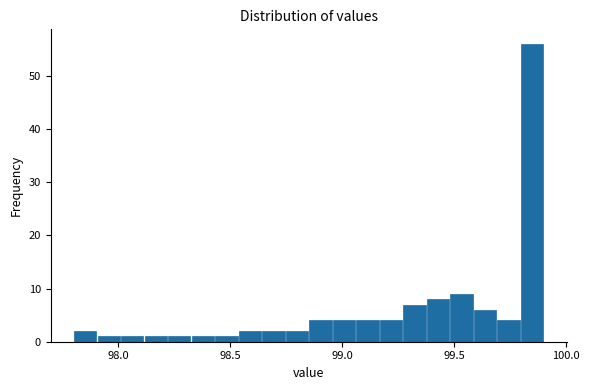

Read against the x-axis, roughly where is the centre of the tallest bar?

99.85